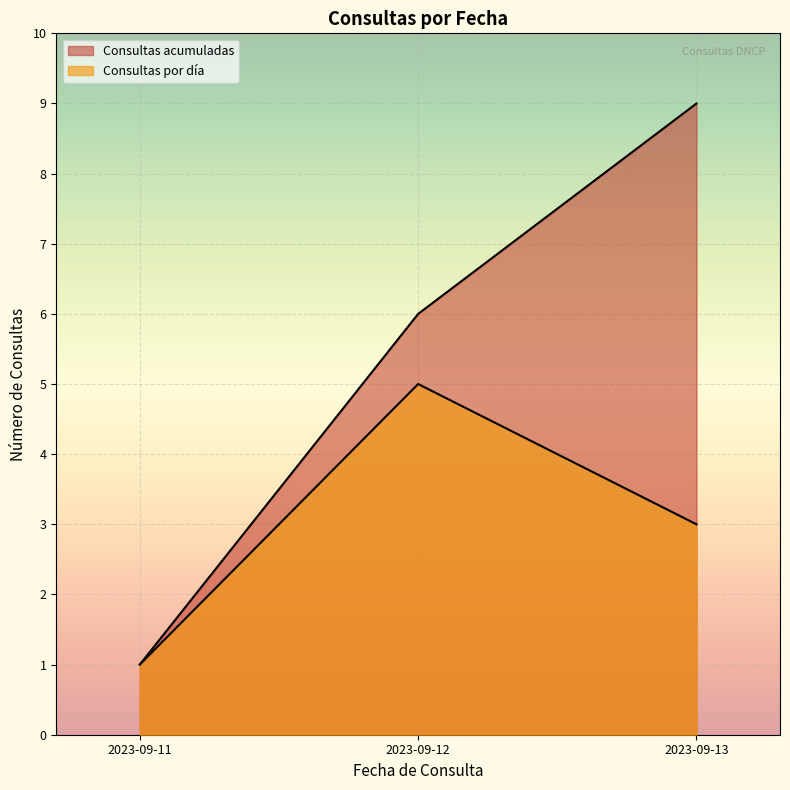

Which has a higher value, 2023-09-12 or 2023-09-13?

2023-09-13